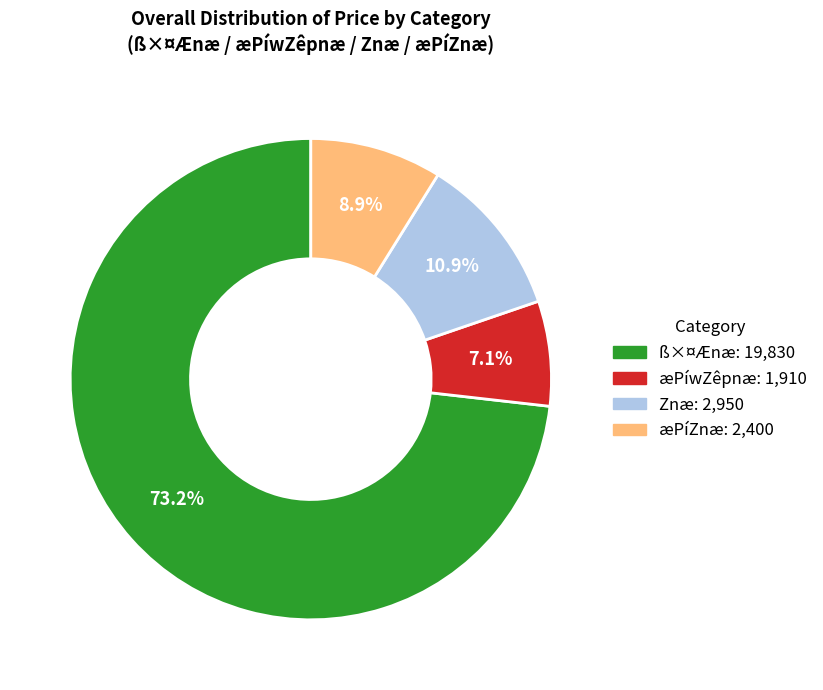

Is there a majority slice in this chart?

Yes